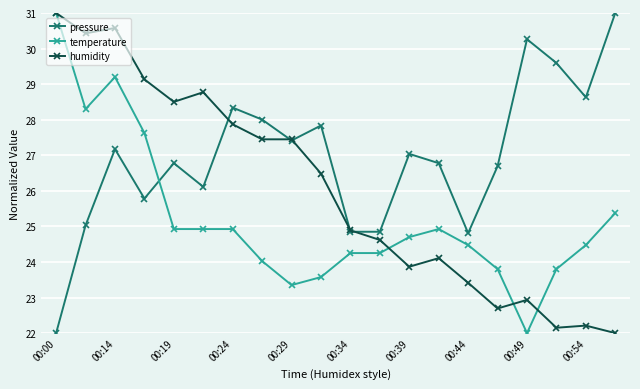

True or false: temperature and pressure intersect in this chart.

True